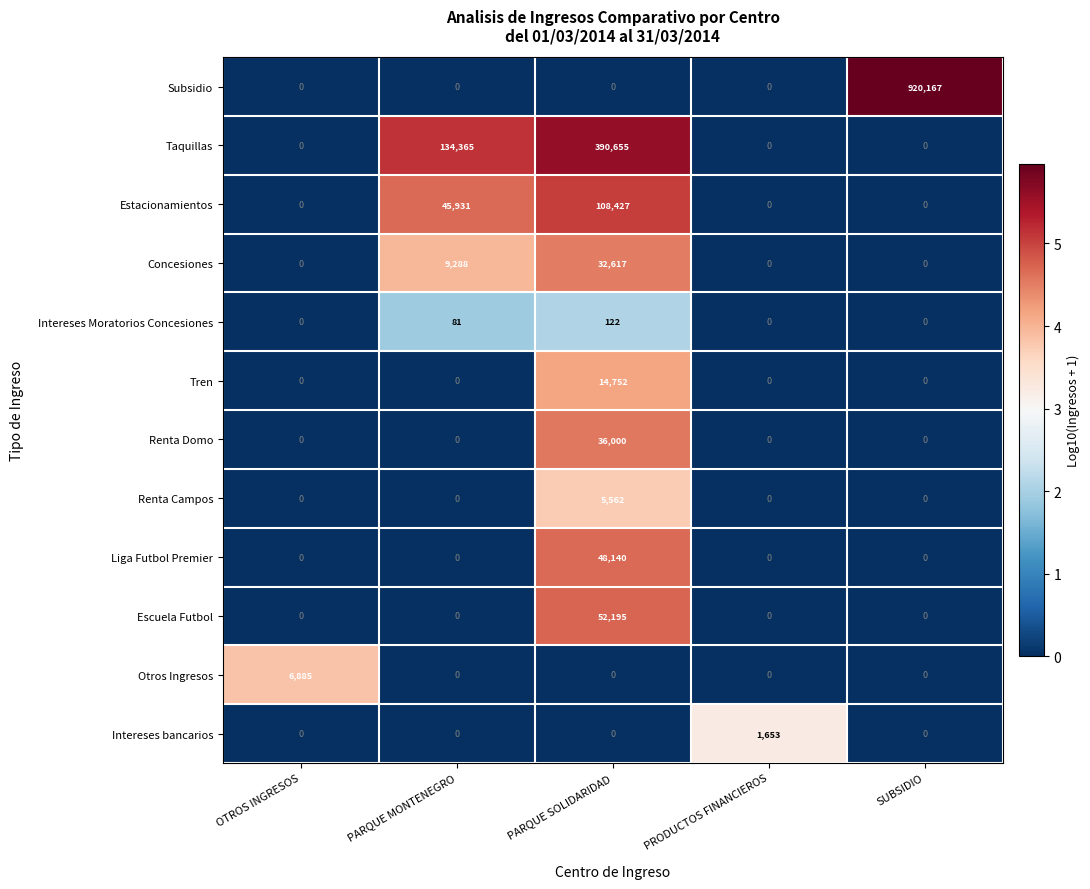

How many series are shown in this chart?

12